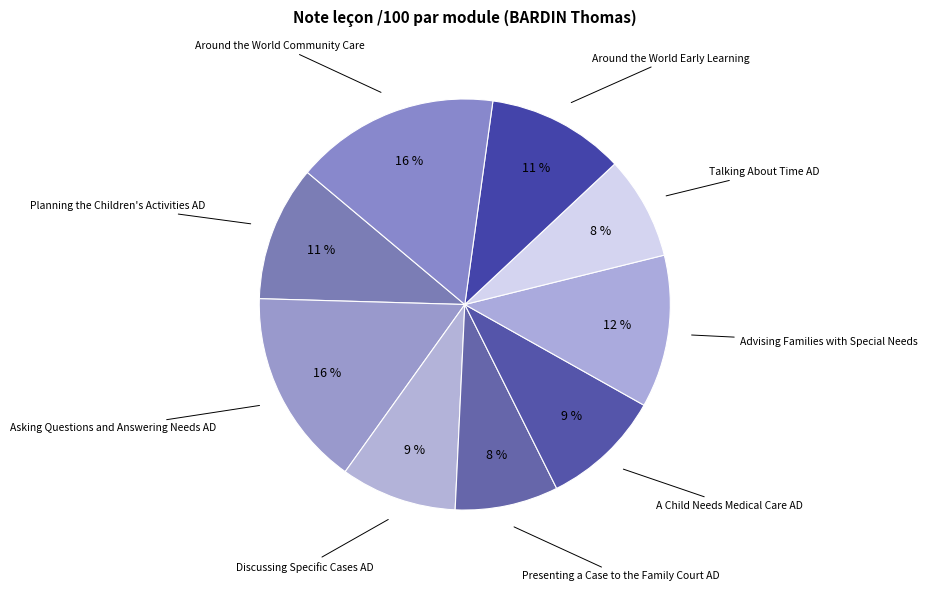

Count the number of slices in the pie.

9